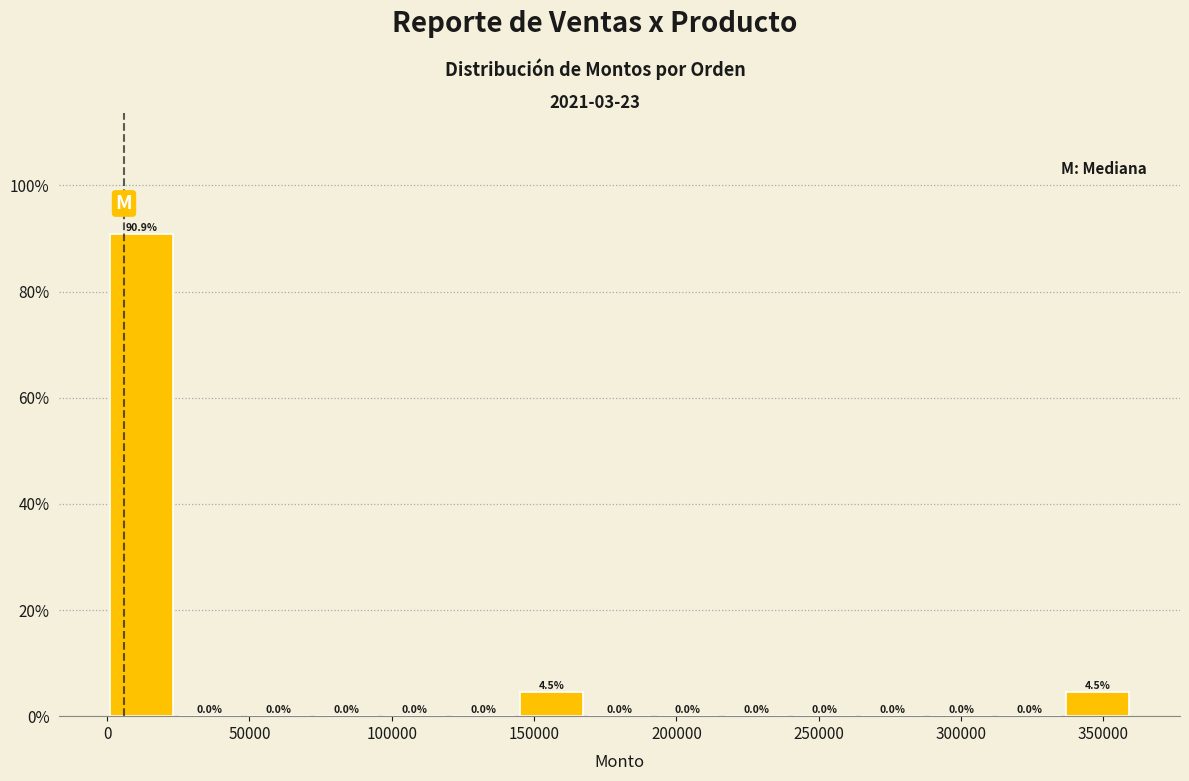

Reading left to right, transcribe this chart: for each bar, give the range it covers on the x-axis and its height. The bar edges are not printed on the chart, so give them approximately, as read against the axis.

0 to 25000: 90.9
25000 to 50000: 0.0
50000 to 70000: 0.0
70000 to 95000: 0.0
95000 to 120000: 0.0
120000 to 145000: 0.0
145000 to 170000: 4.5
170000 to 190000: 0.0
190000 to 215000: 0.0
215000 to 240000: 0.0
240000 to 265000: 0.0
265000 to 290000: 0.0
290000 to 310000: 0.0
310000 to 335000: 0.0
335000 to 360000: 4.5